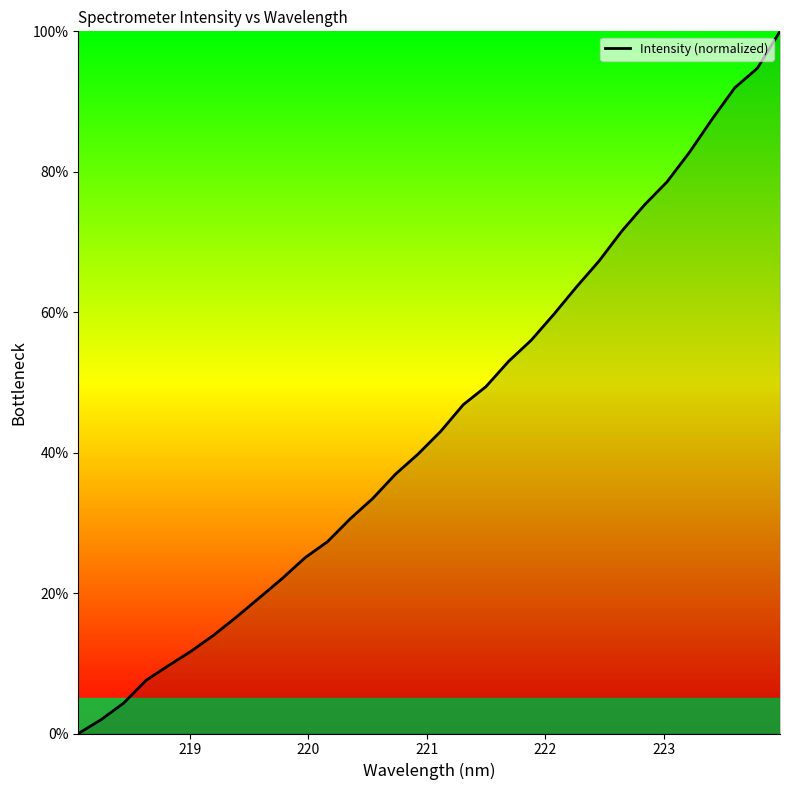

What is the greatest value displayed?

100.0